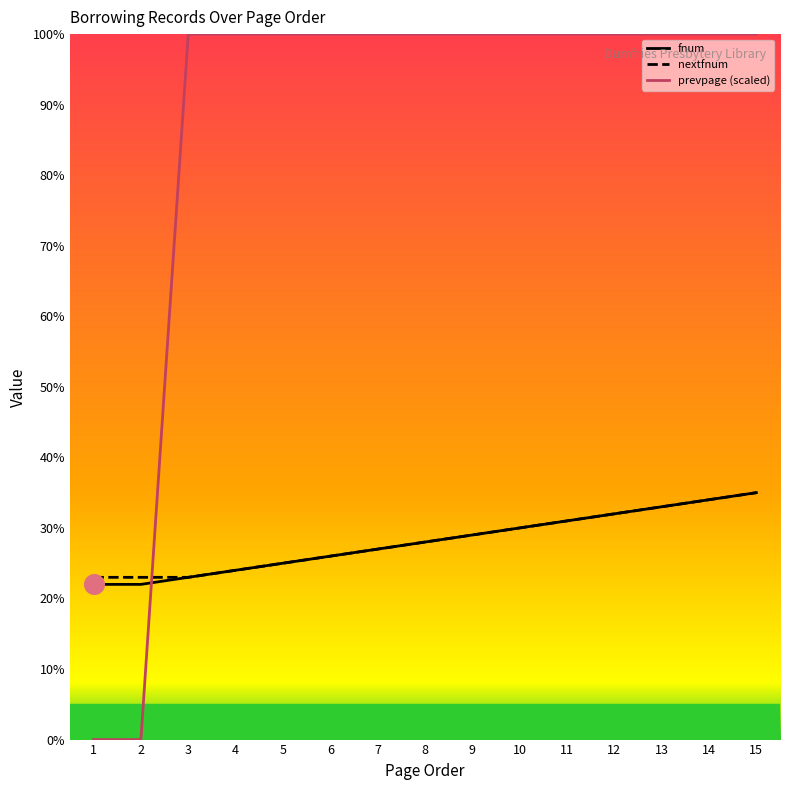

Which series reaches the maximum Y coordinate?

prevpage (scaled)